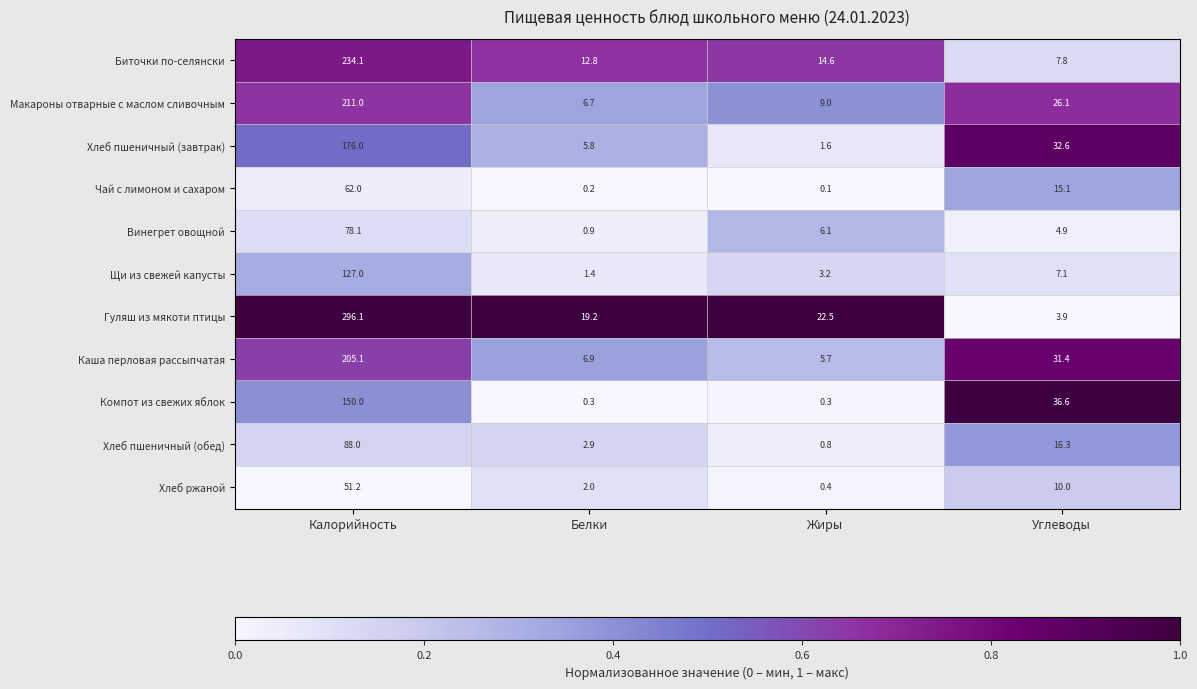

At Калорийность, list the series in order from largest to smallest.

Гуляш из мякоти птицы, Биточки по-селянски, Макароны отварные с маслом сливочным, Каша перловая рассыпчатая, Хлеб пшеничный (завтрак), Компот из свежих яблок, Щи из свежей капусты, Хлеб пшеничный (обед), Винегрет овощной, Чай с лимоном и сахаром, Хлеб ржаной